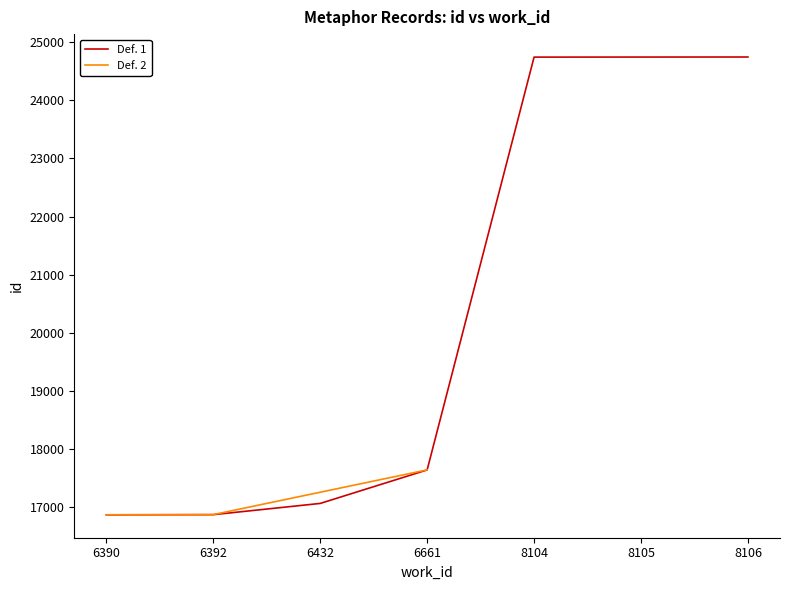

Is it true that the value at 8106 is 24744?

True